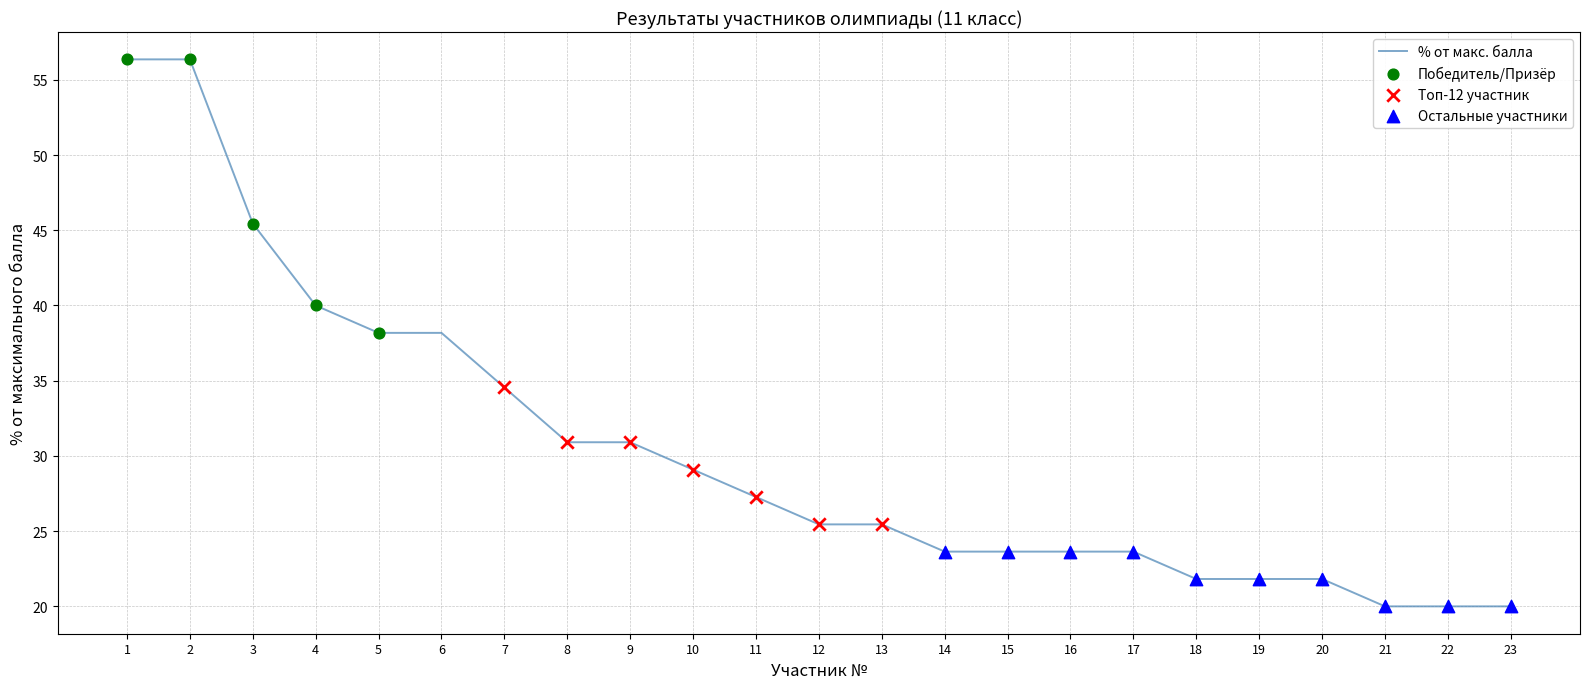

True or false: the data shows 21.8 at 19.

True